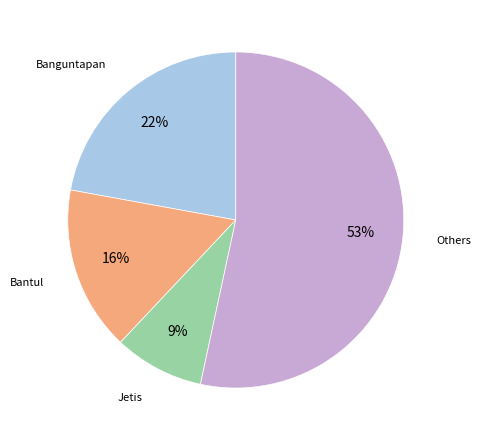

To the nearest percent, what is the average slice percentage?

25%